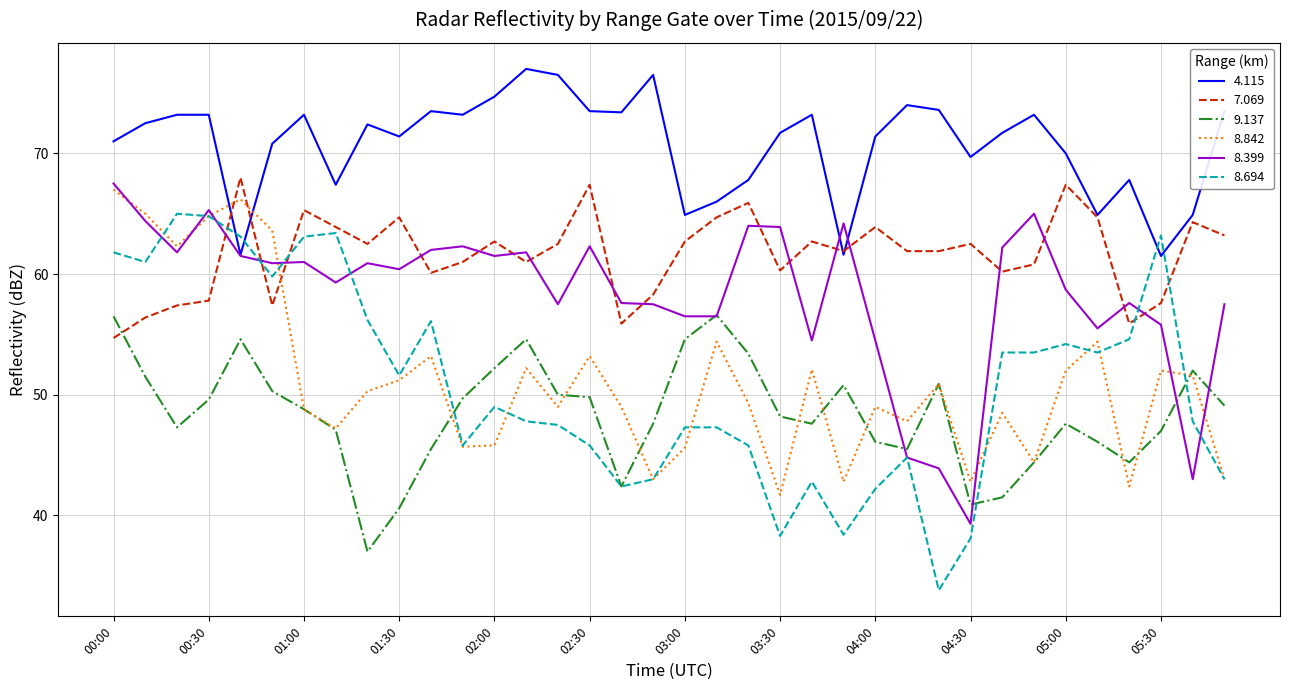

Which series has the widest spread of values?

8.694